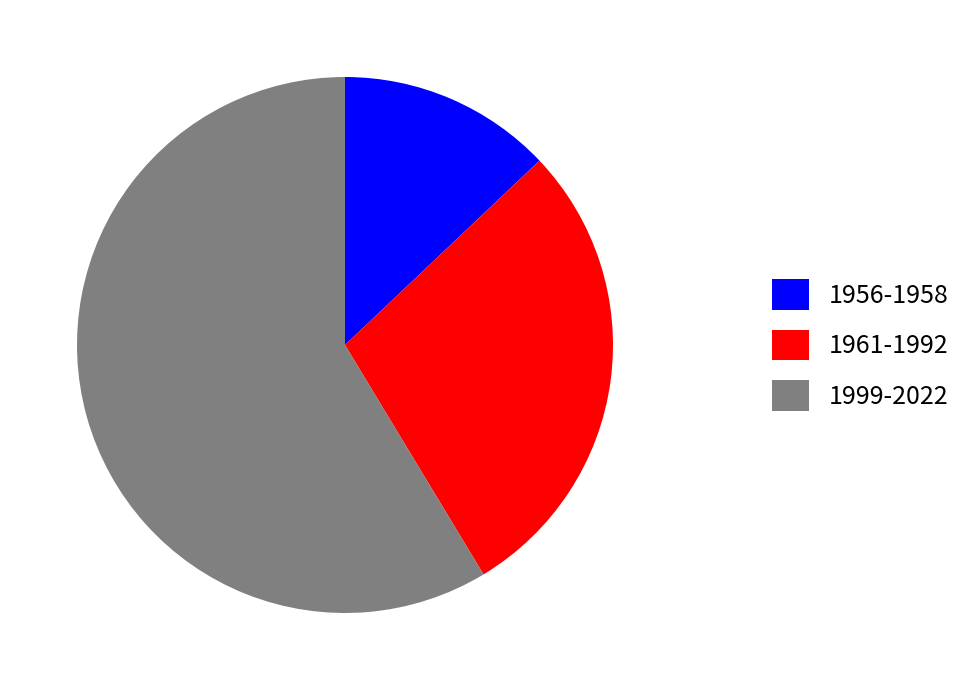

Count the number of slices in the pie.

3